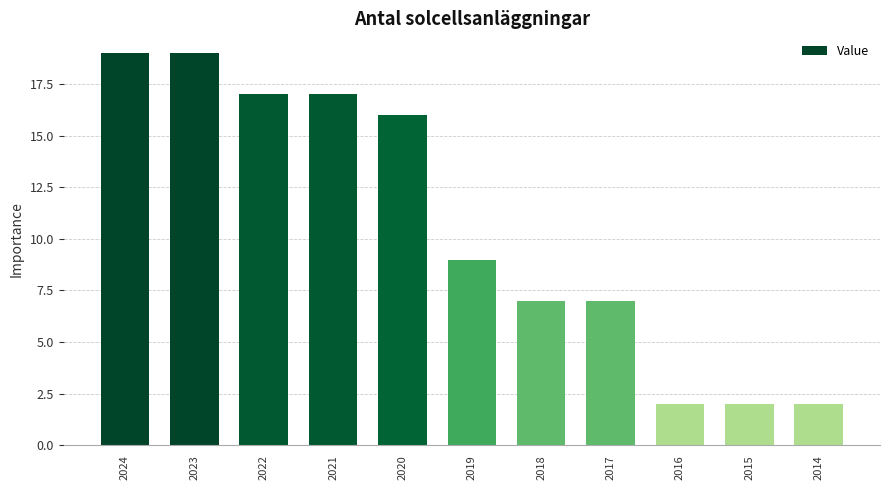

True or false: the data shows 16 at 2020.

True